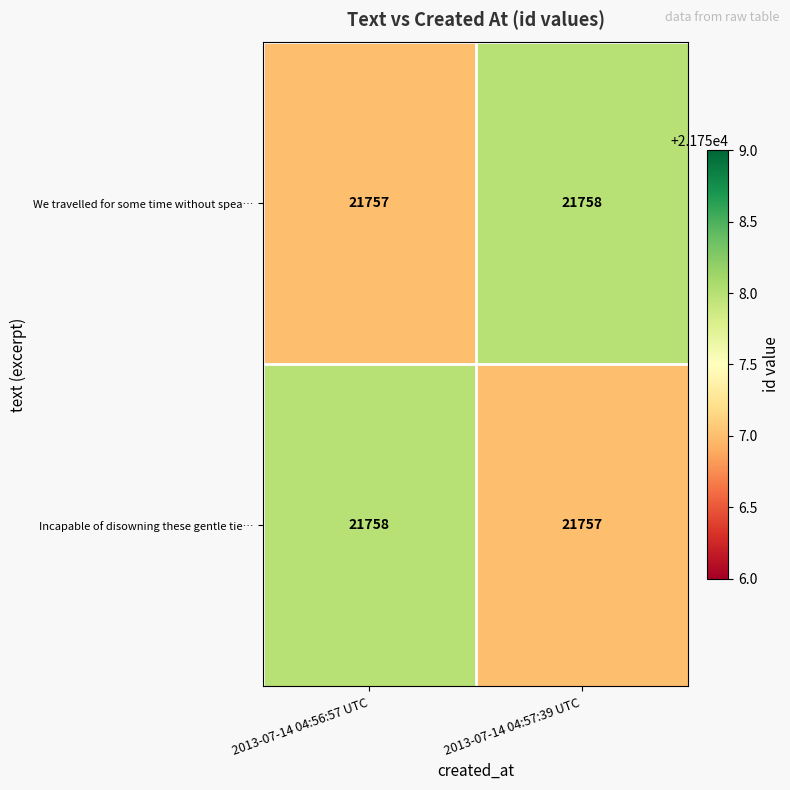

At which label is We travelled for some time without spea… closest to 21757?

2013-07-14 04:56:57 UTC